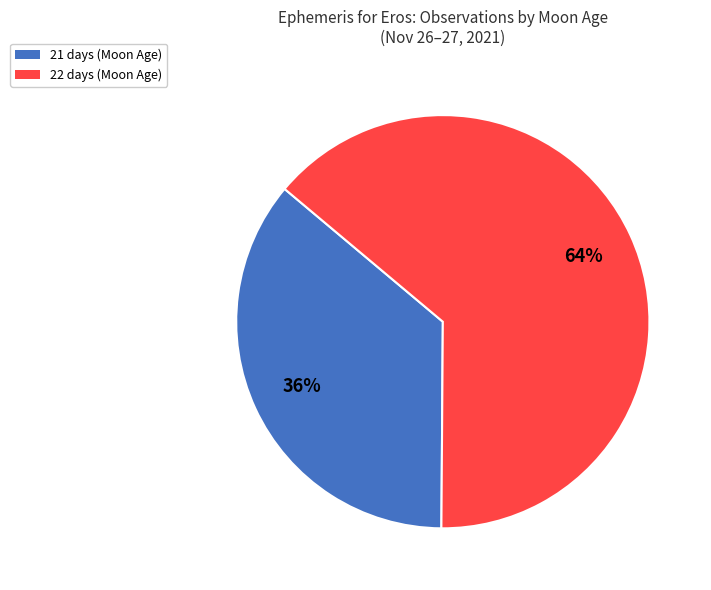

Count the number of slices in the pie.

2